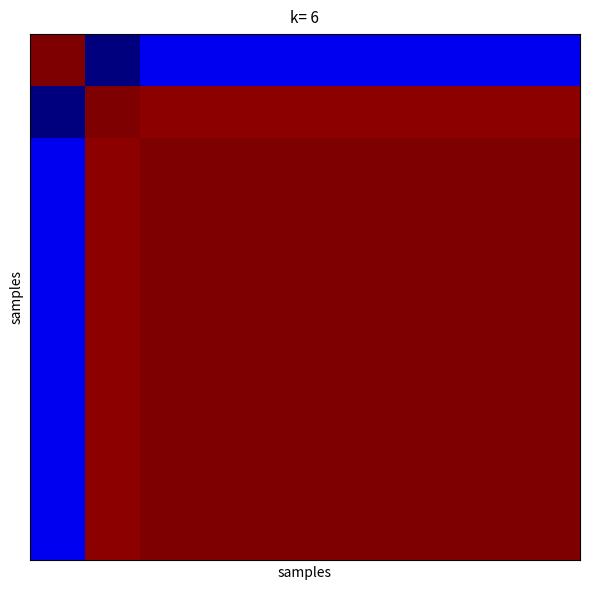

Which label corresponds to the smallest value in the chart?

1